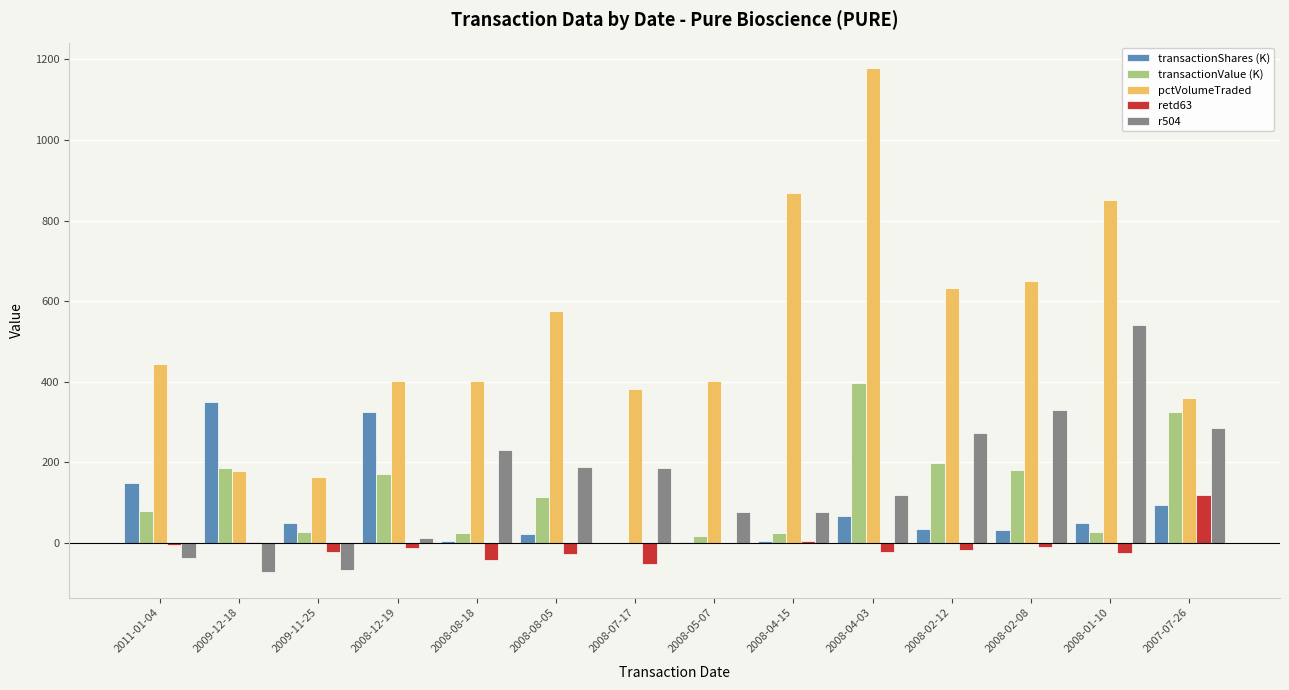

Which series has the largest total across all categories?

pctVolumeTraded